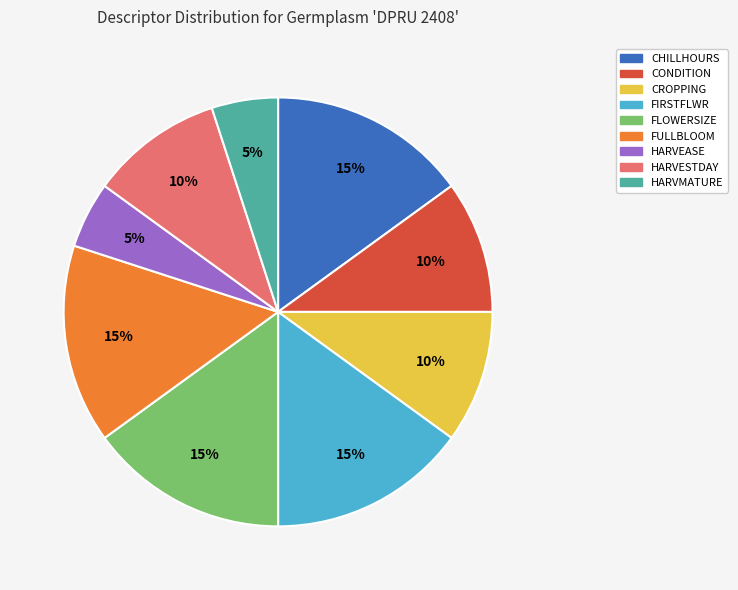

To the nearest percent, what is the difference between the largest and smallest slice percentages?

10%